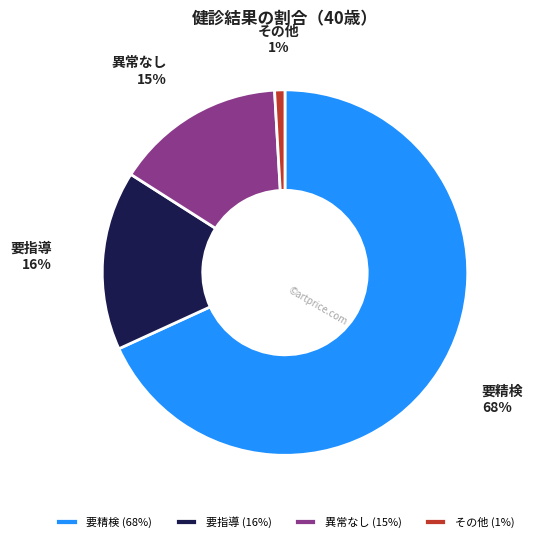

How many slices are in this pie chart?

4